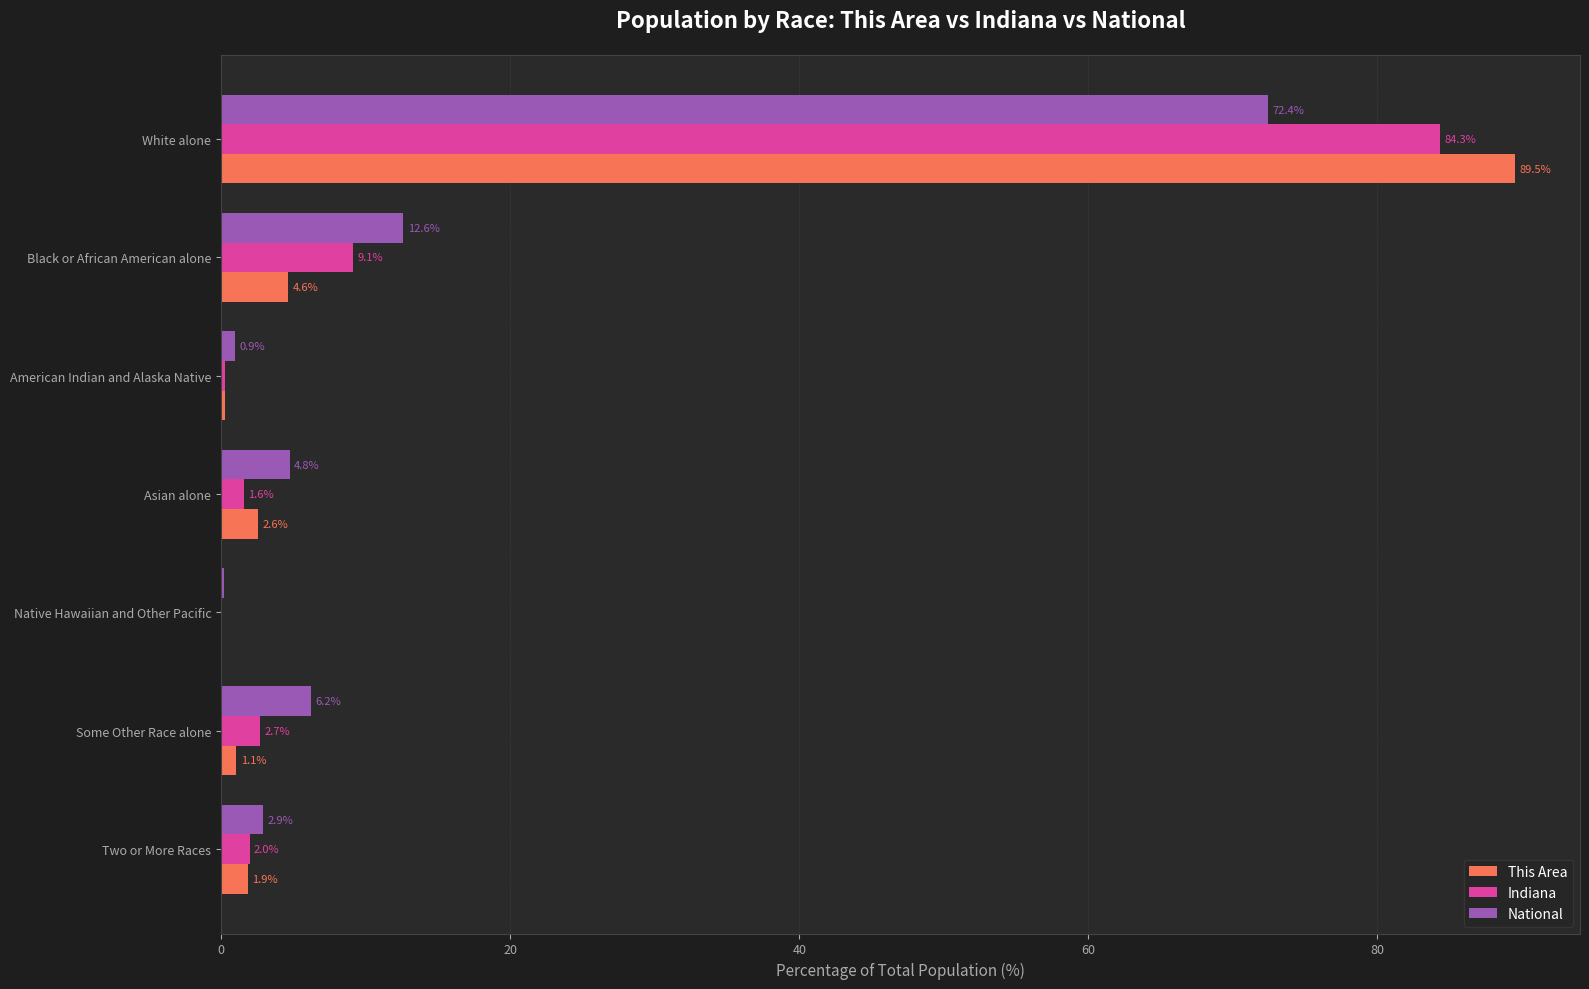

The value of This Area at Asian alone is 2.6. True or false?

True